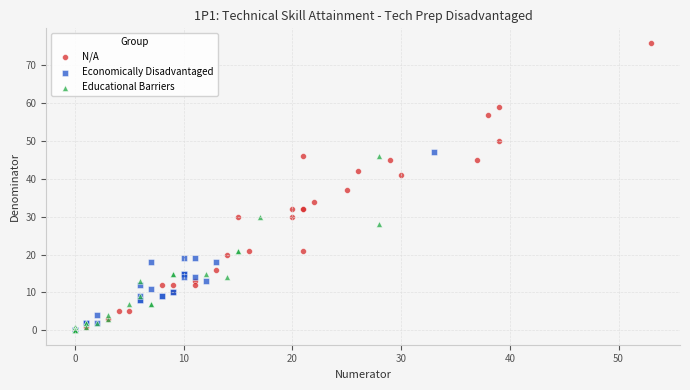

Which series has the widest spread of Y values?

N/A